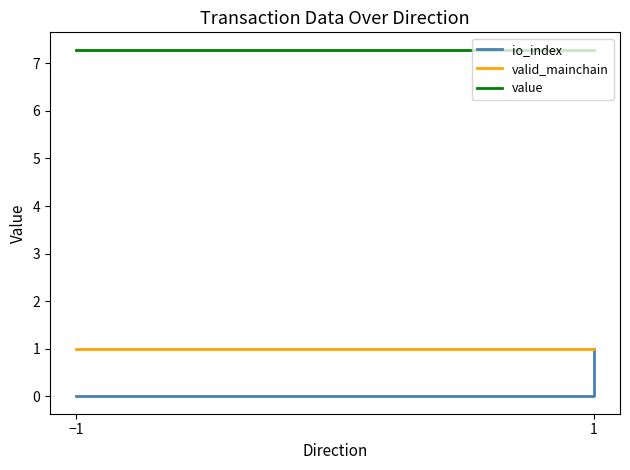

True or false: io_index has more than 2 interior local peaks.

False